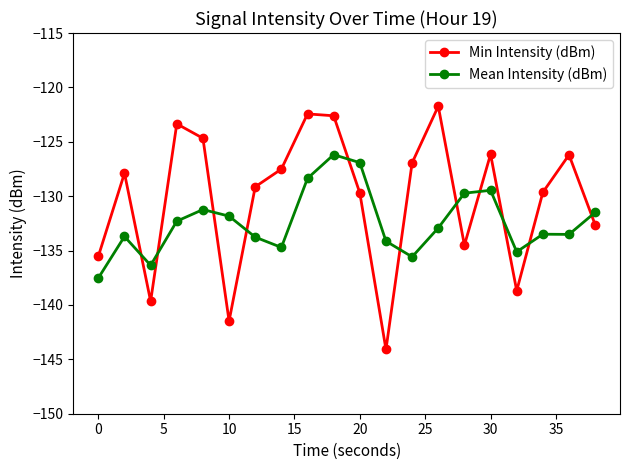

True or false: Mean Intensity (dBm) and Min Intensity (dBm) cross at least once.

True